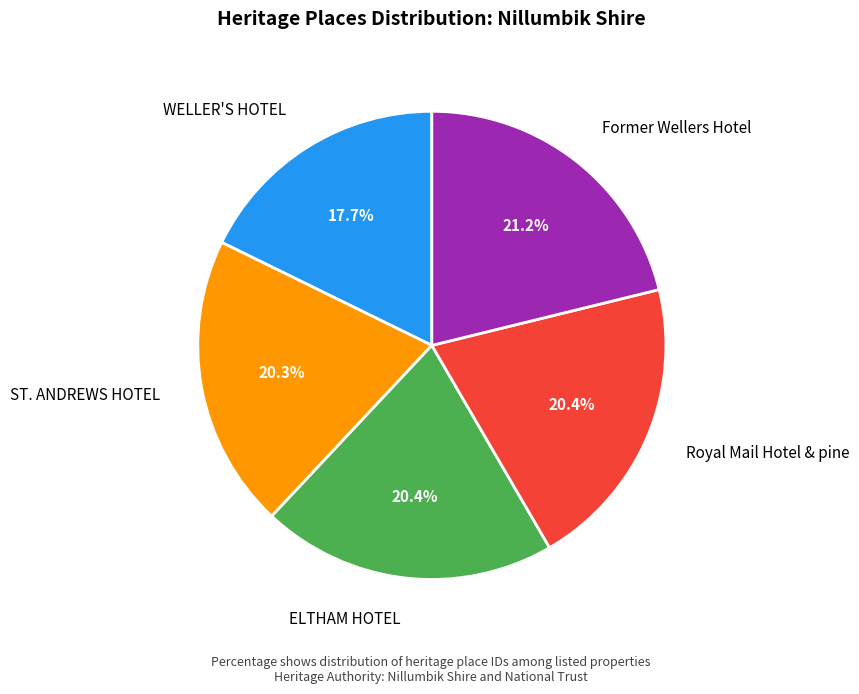

Combined, do Royal Mail Hotel & pine and WELLER'S HOTEL account for over 50%?

No